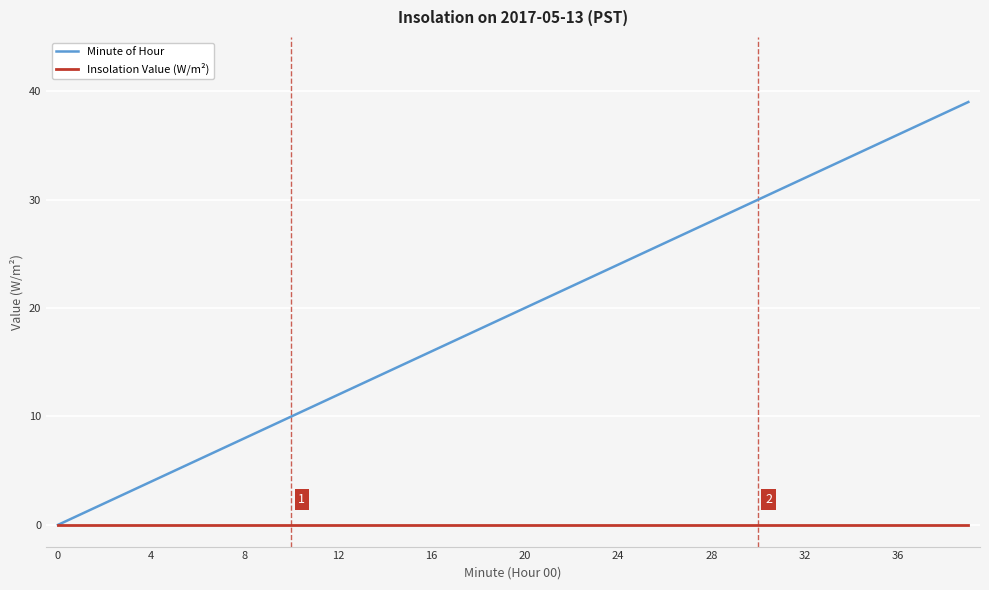

Which series has the widest spread of values?

Minute of Hour